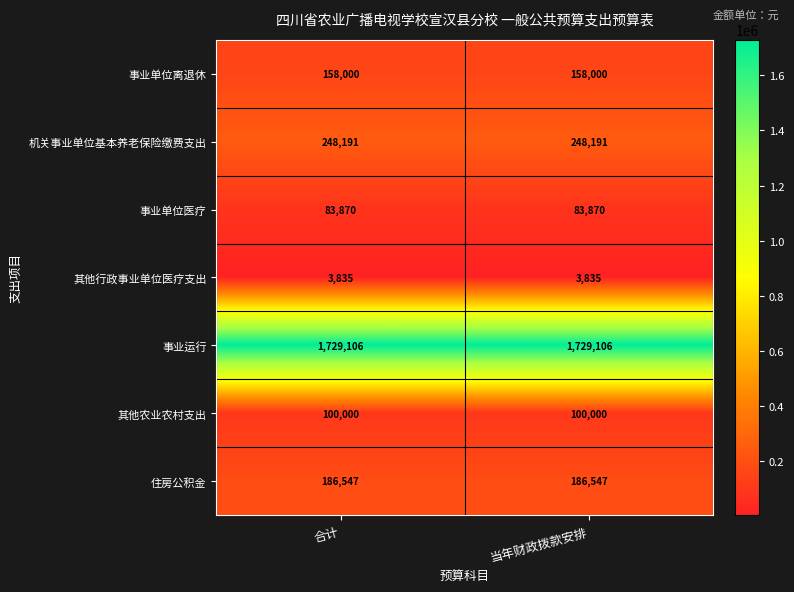

What is the difference between the highest and lowest values at 当年财政拨款安排?

1725271